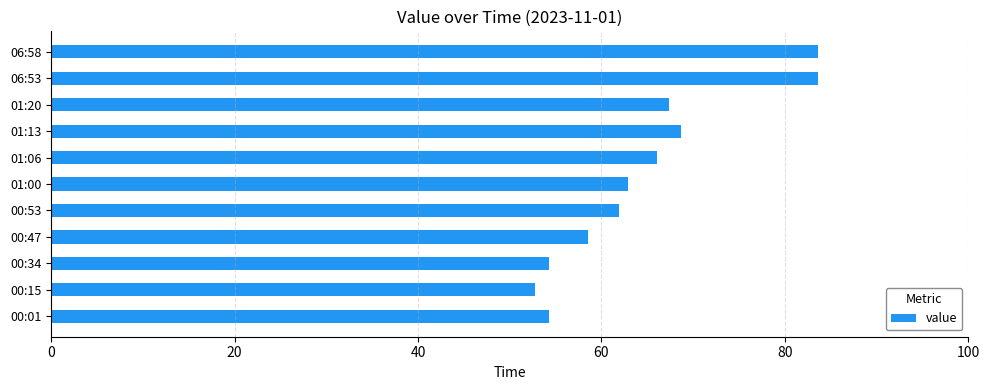

What is the difference between the second highest and second lowest values?

29.3